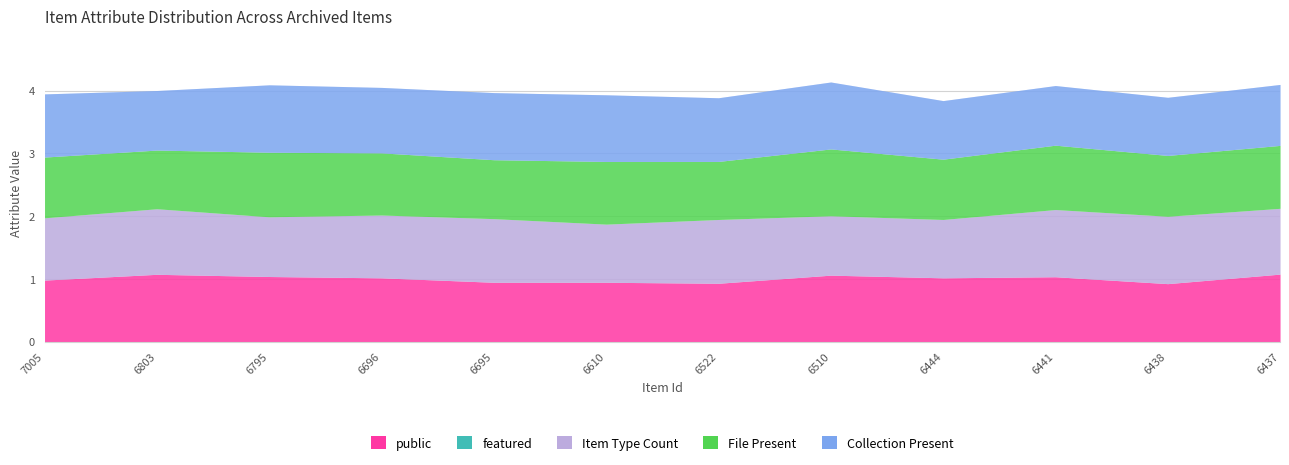

How many lines are shown in the chart?

5